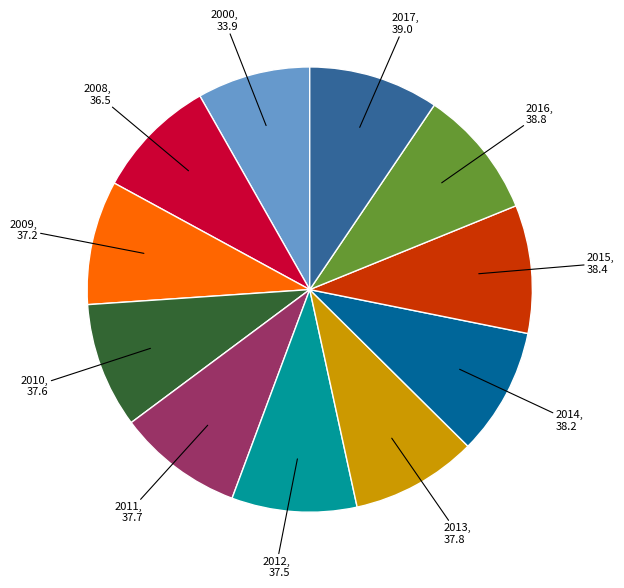

Which slice is the smallest?

2000